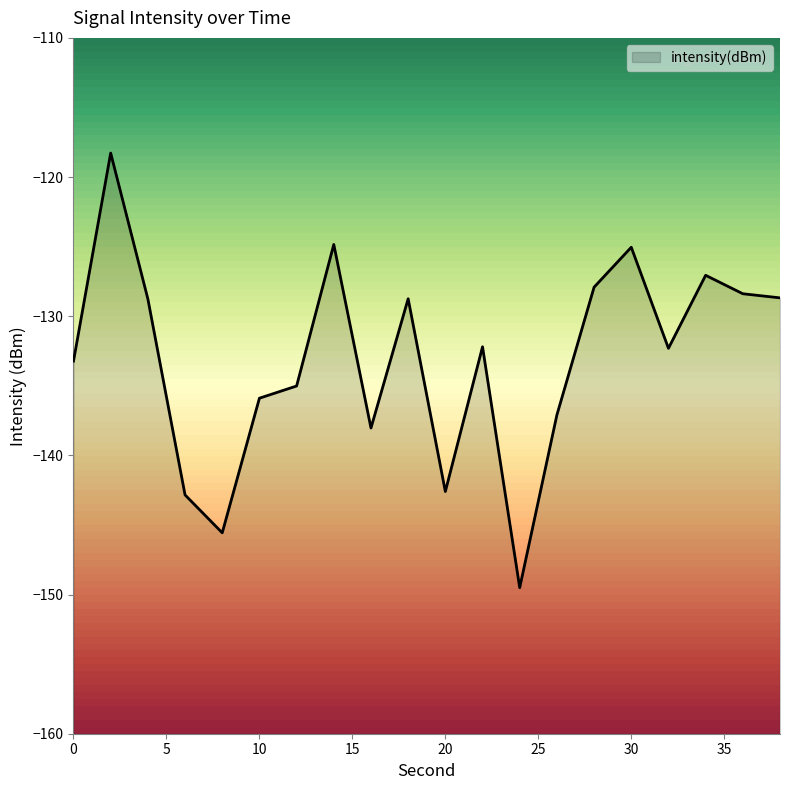

The chart shows a value of -54.8 at 18. True or false?

False